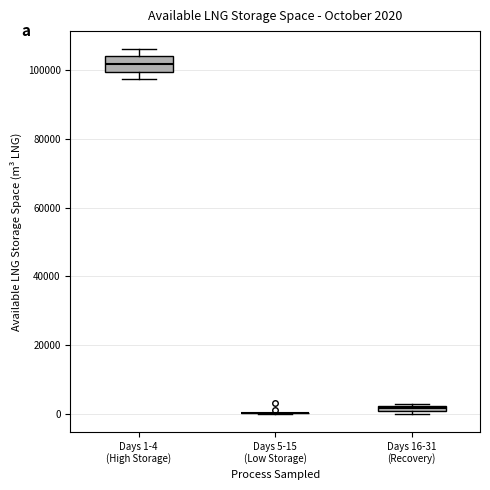

Comparing the boxes themselves (not the whiskers), which one is the tallest?

Days 1-4 (High Storage)